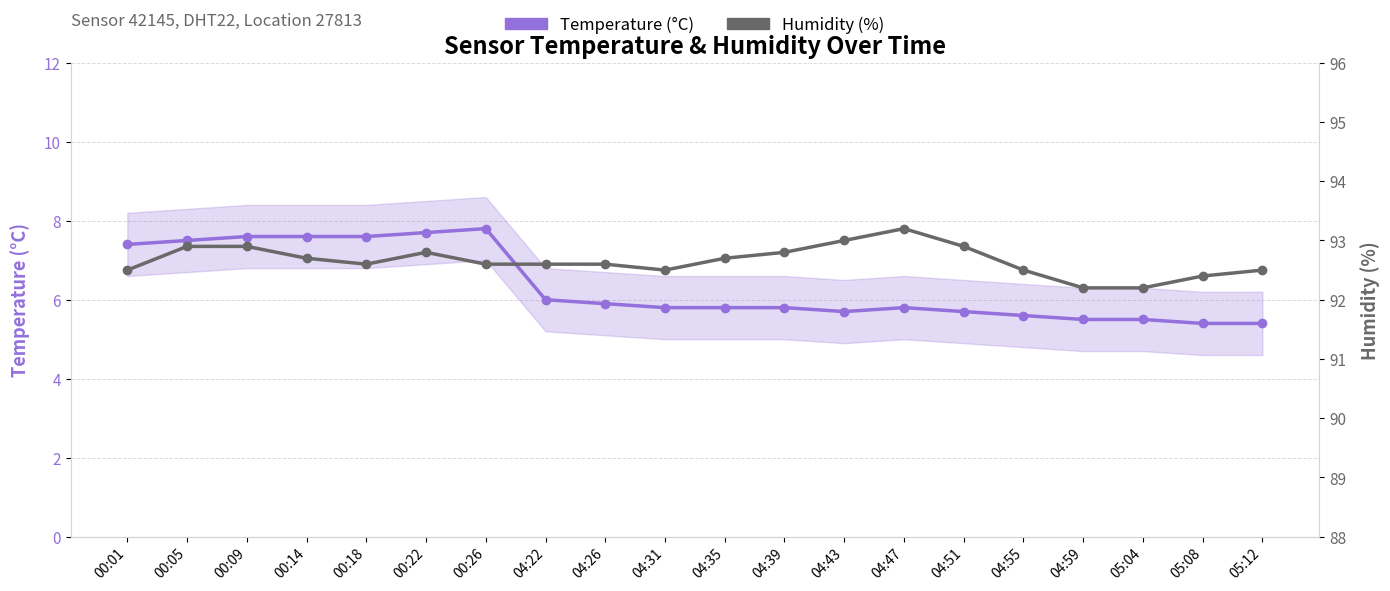

True or false: Humidity (%) and Temperature (°C) intersect in this chart.

False